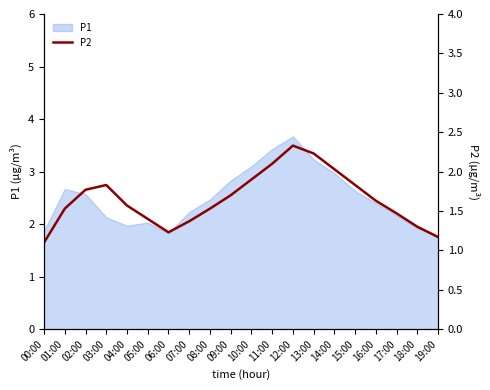

Where is the first local minimum?

06:00